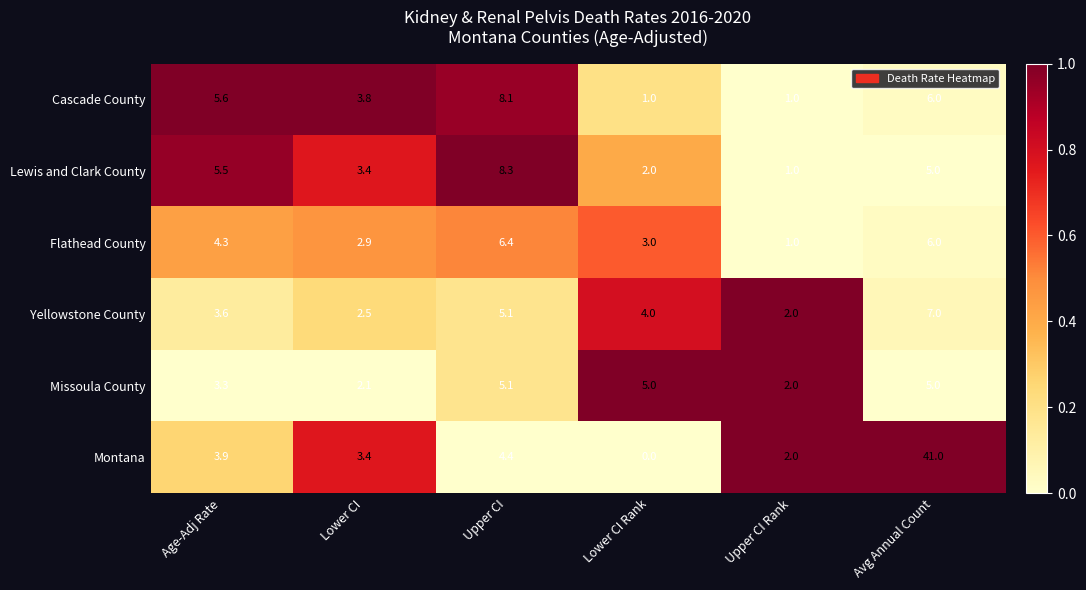

What is the spread (max minus min) of values at Age-Adj Rate?

2.3